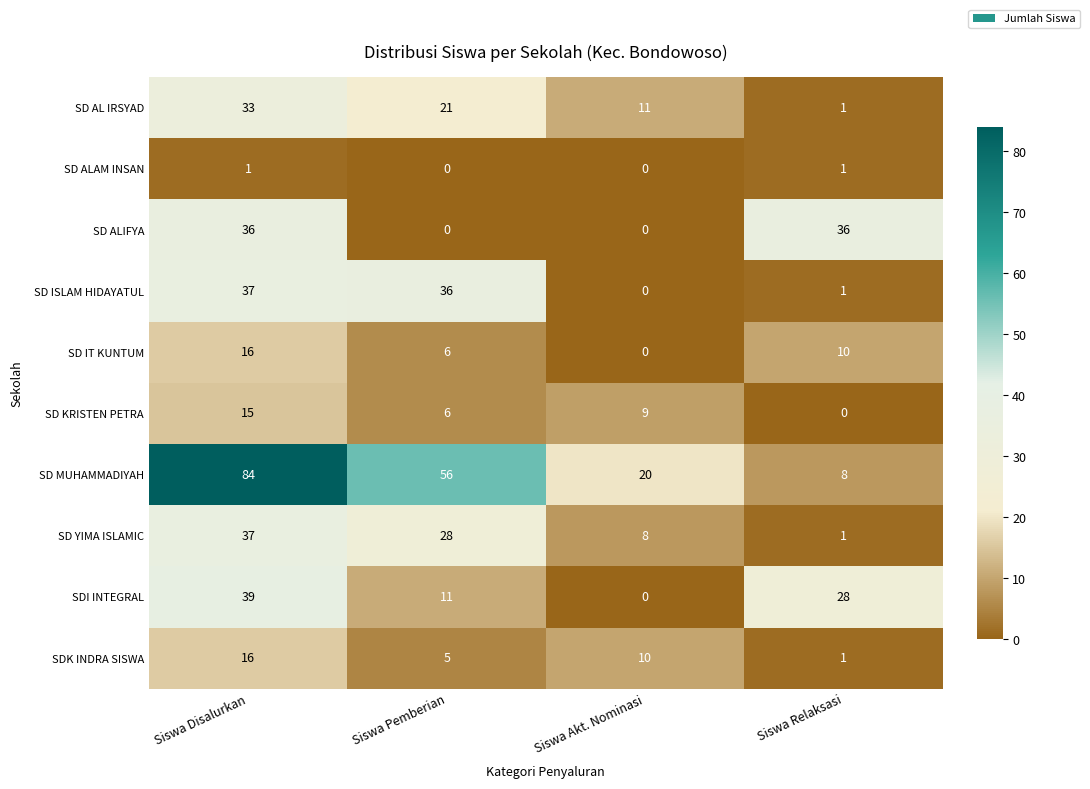

Between Siswa Pemberian and Siswa Relaksasi, which series saw the biggest shift?

SD MUHAMMADIYAH